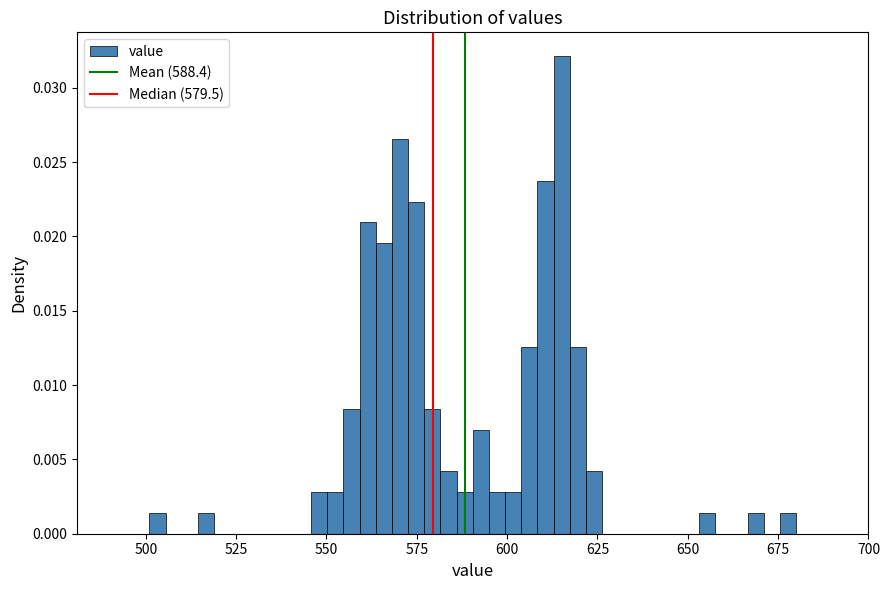

Around what value on the x-axis is the tallest bar? Give the approximate position of its centre, as read against the axis.

615